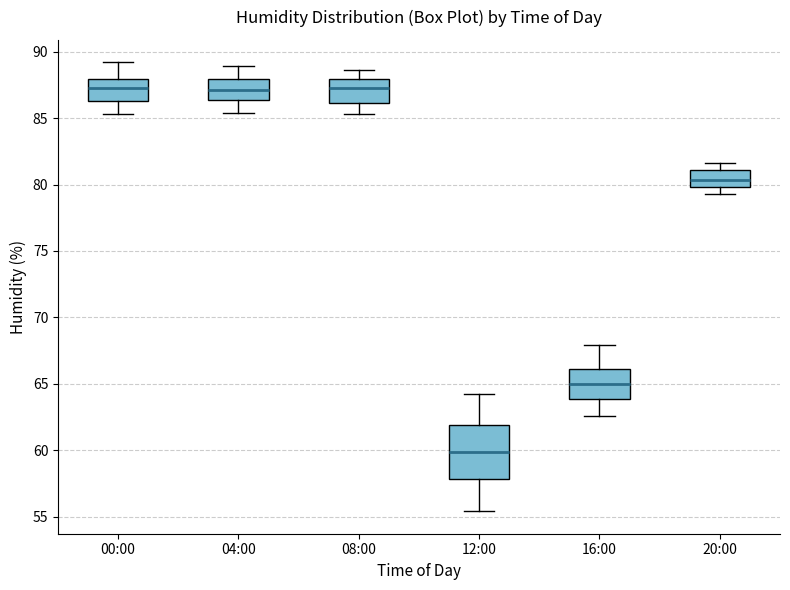

Which box has the lowest median line?

12:00